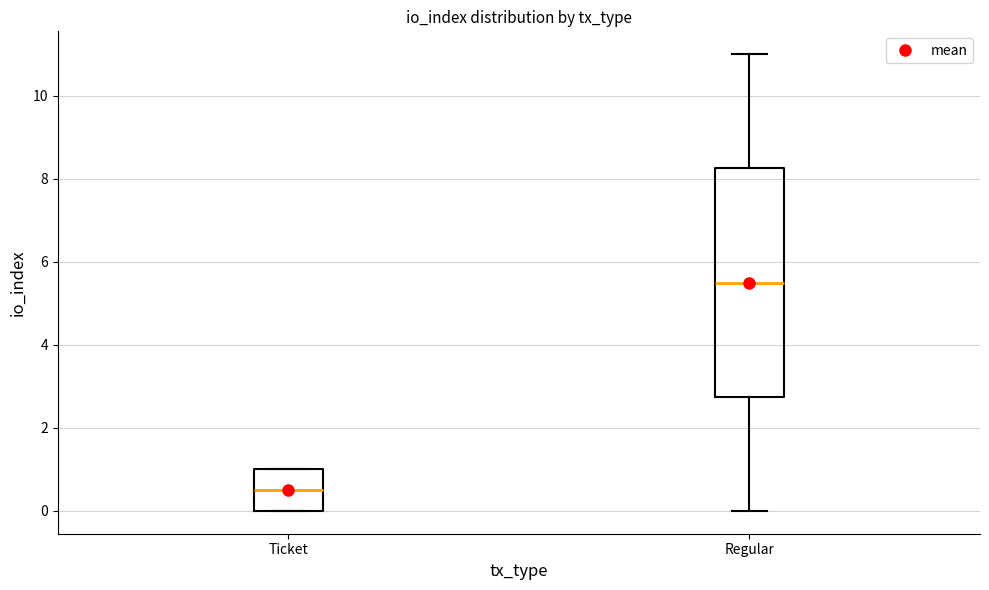

Reading left to right, transcribe this box plot: for each box, give where its median line is, the range the box spans, and where its two whiskers end, as read against the y-axis. The values are not printed on the chart, so give them approximately, as read against the axis.

Ticket: median 0.6, box 0.0 to 1.0, whiskers 0.0 to 1.0
Regular: median 5.6, box 2.8 to 8.2, whiskers 0.0 to 11.0